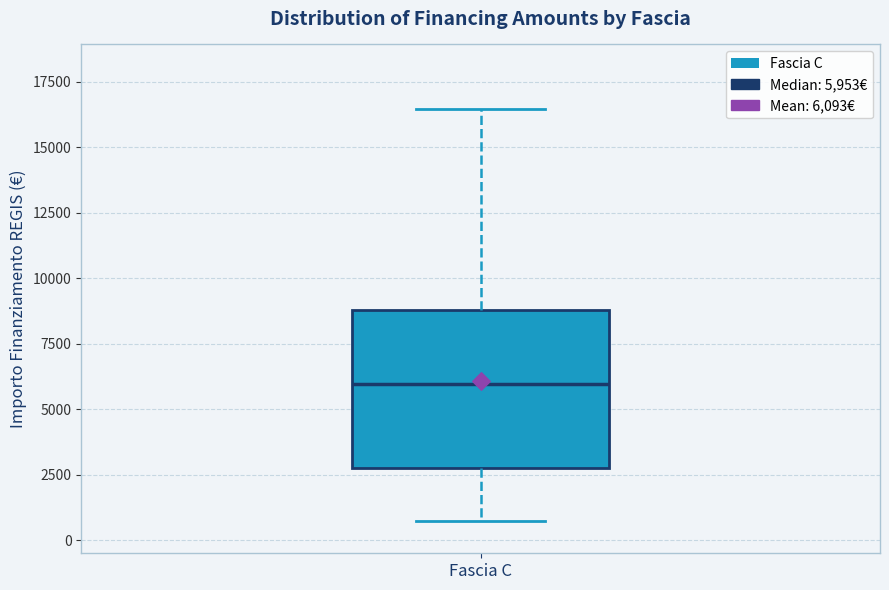

Read this box plot against the y-axis: the position of the median line, the range covered by the box, and the ends of both whiskers. The values are not printed on the chart, so give them approximately, as read against the axis.

median 6000, box 2500 to 9000, whiskers 500 to 16500